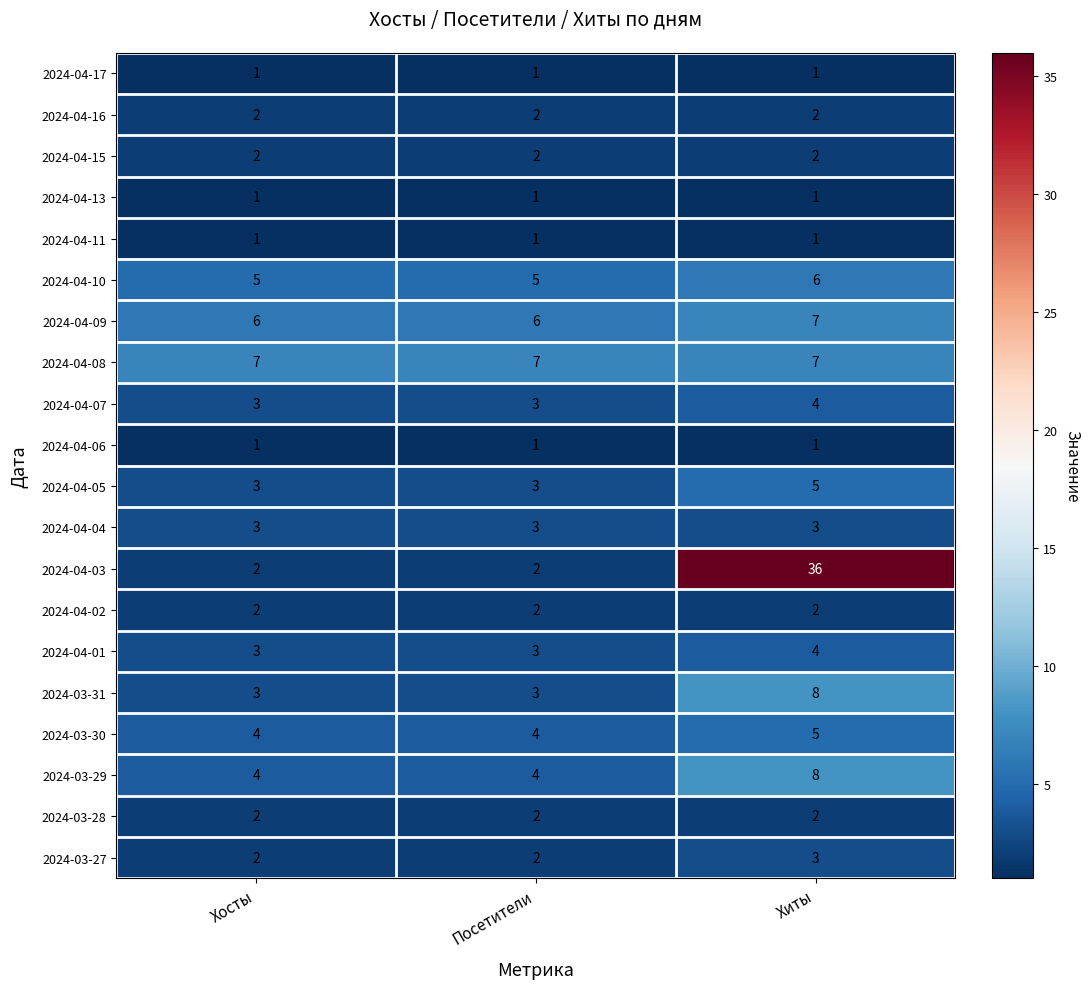

Count the number of data series in this chart.

20